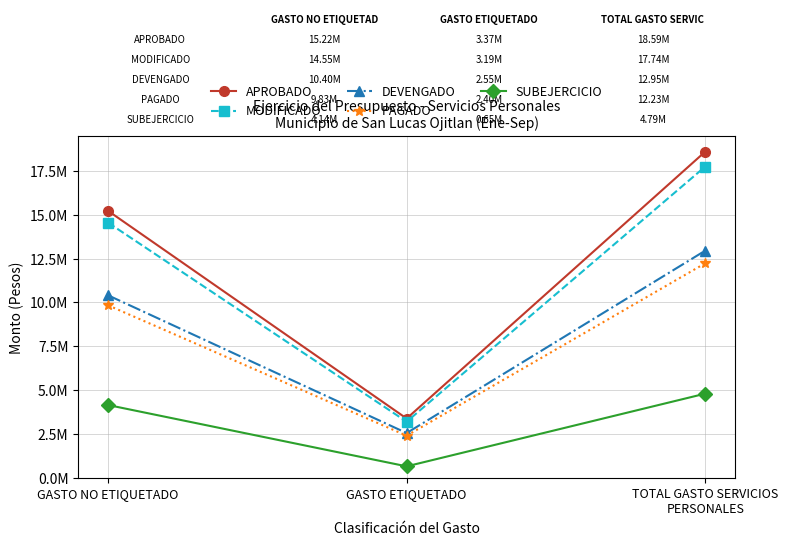

Is the value of MODIFICADO at GASTO NO ETIQUETADO greater than the value of DEVENGADO at GASTO NO ETIQUETADO?

Yes